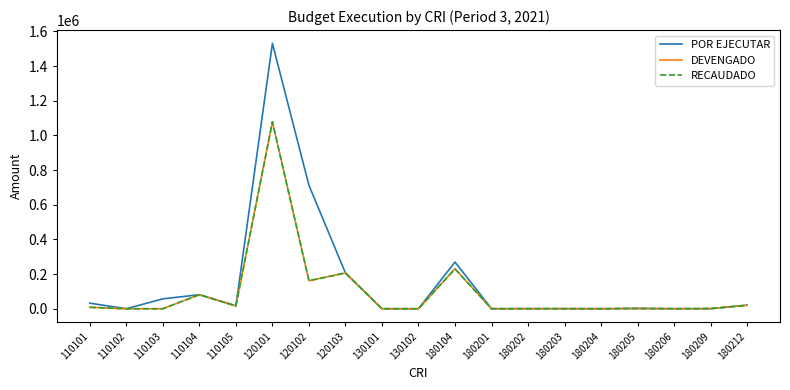

Is this an area chart (filled region under the line)?

No